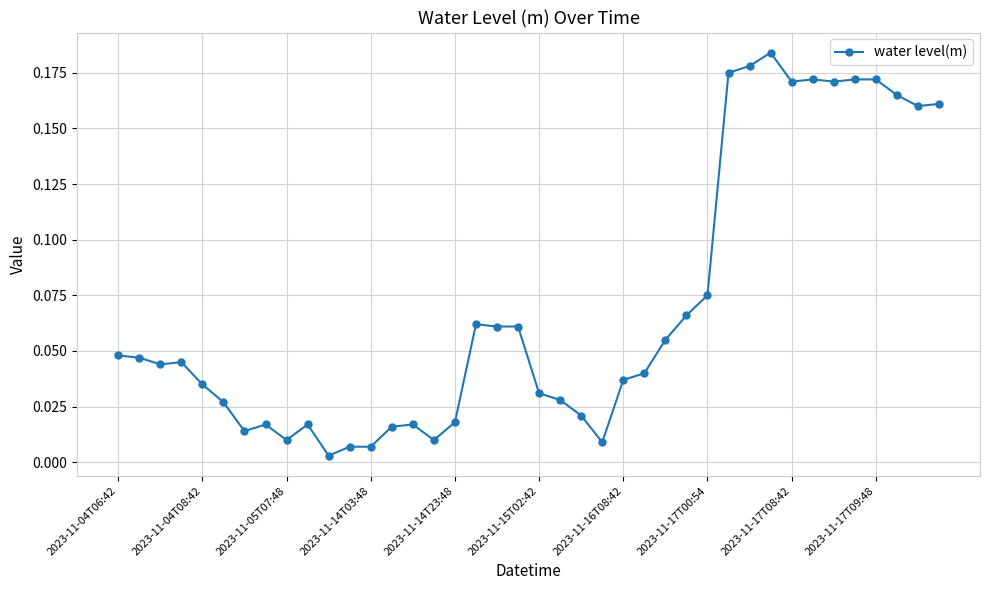

How many distinct data groups are displayed?

1